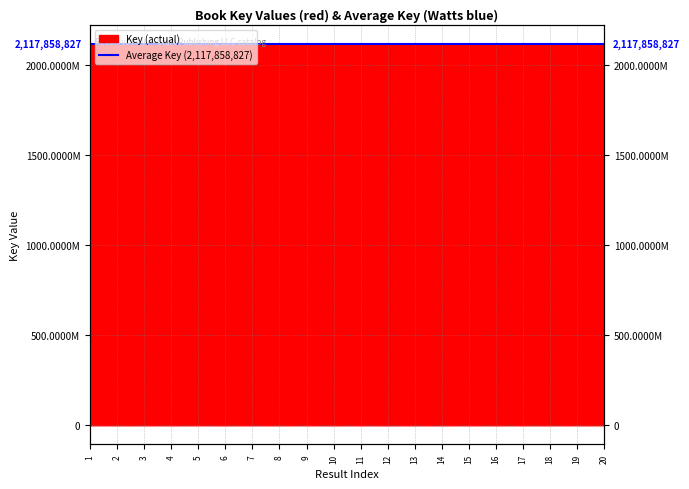

What is the approximate value at 16?

2117849131